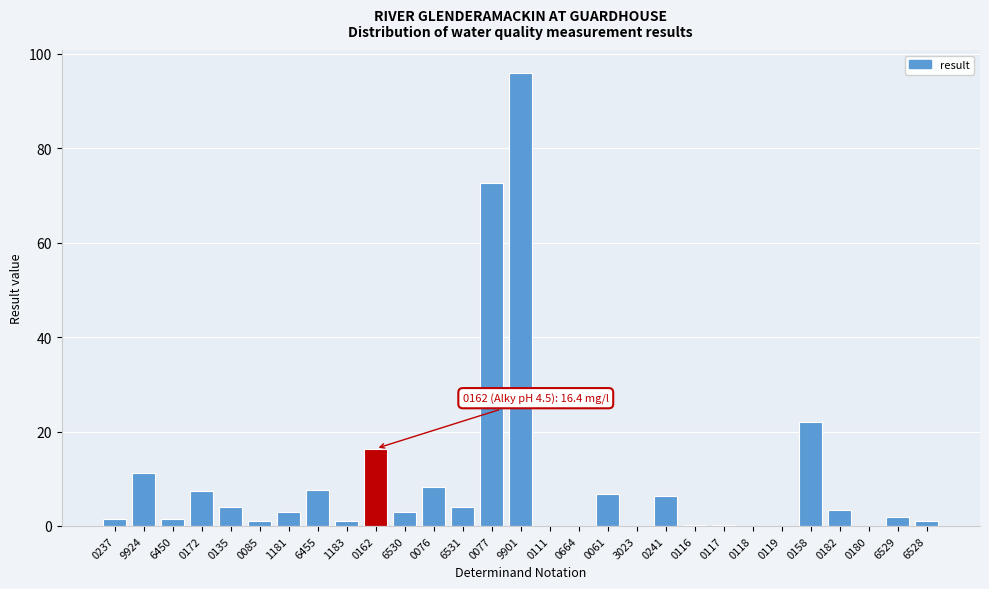

What is the maximum value shown in the chart?

96.0